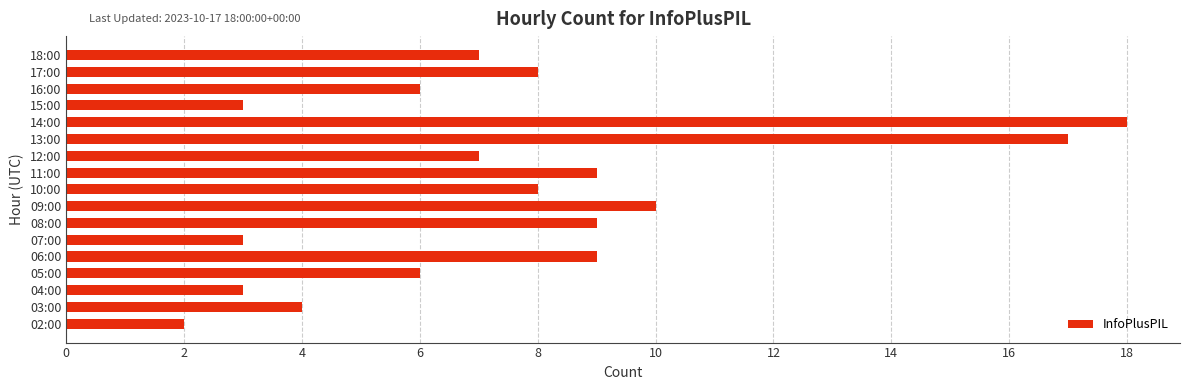

What is the difference between the maximum and second lowest values?

15